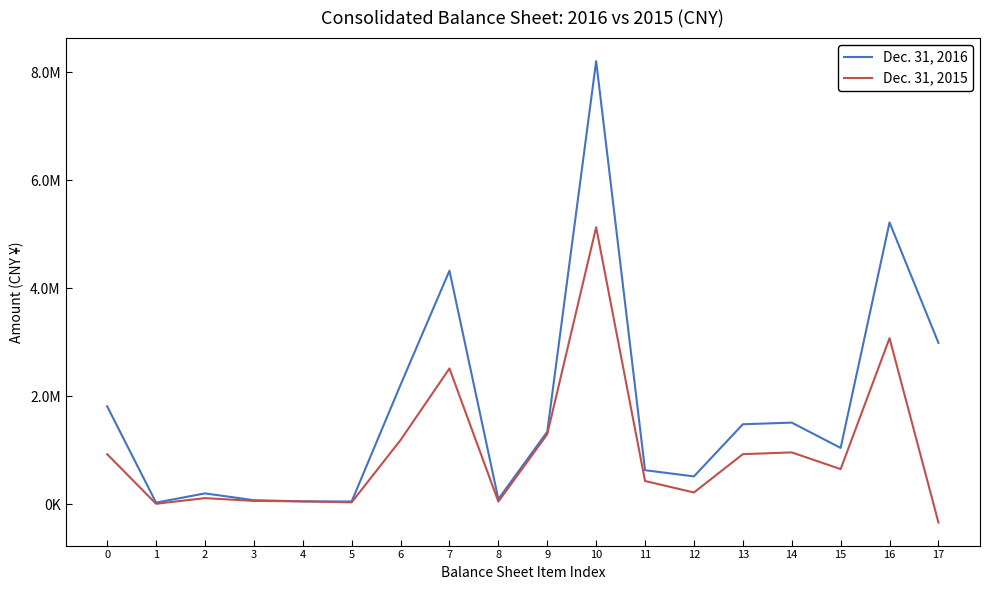

Reading left to right, transcribe all the data shown in this chart.

Dec. 31, 2016: 0=1811319	1=27673	2=198851	3=72958	4=50361	5=49151	6=2210313	7=4322891	8=92569	9=1341087	10=8203866	11=628478	12=513543	13=1479221	14=1509676	15=1040550	16=5217392	17=2986474
Dec. 31, 2015: 0=924498	1=6425	2=111013	3=59680	4=51395	5=33688	6=1186699	7=2512687	8=46935	9=1294664	10=5128272	11=428218	12=215658	13=925049	14=958264	15=648515	16=3073463	17=-340505